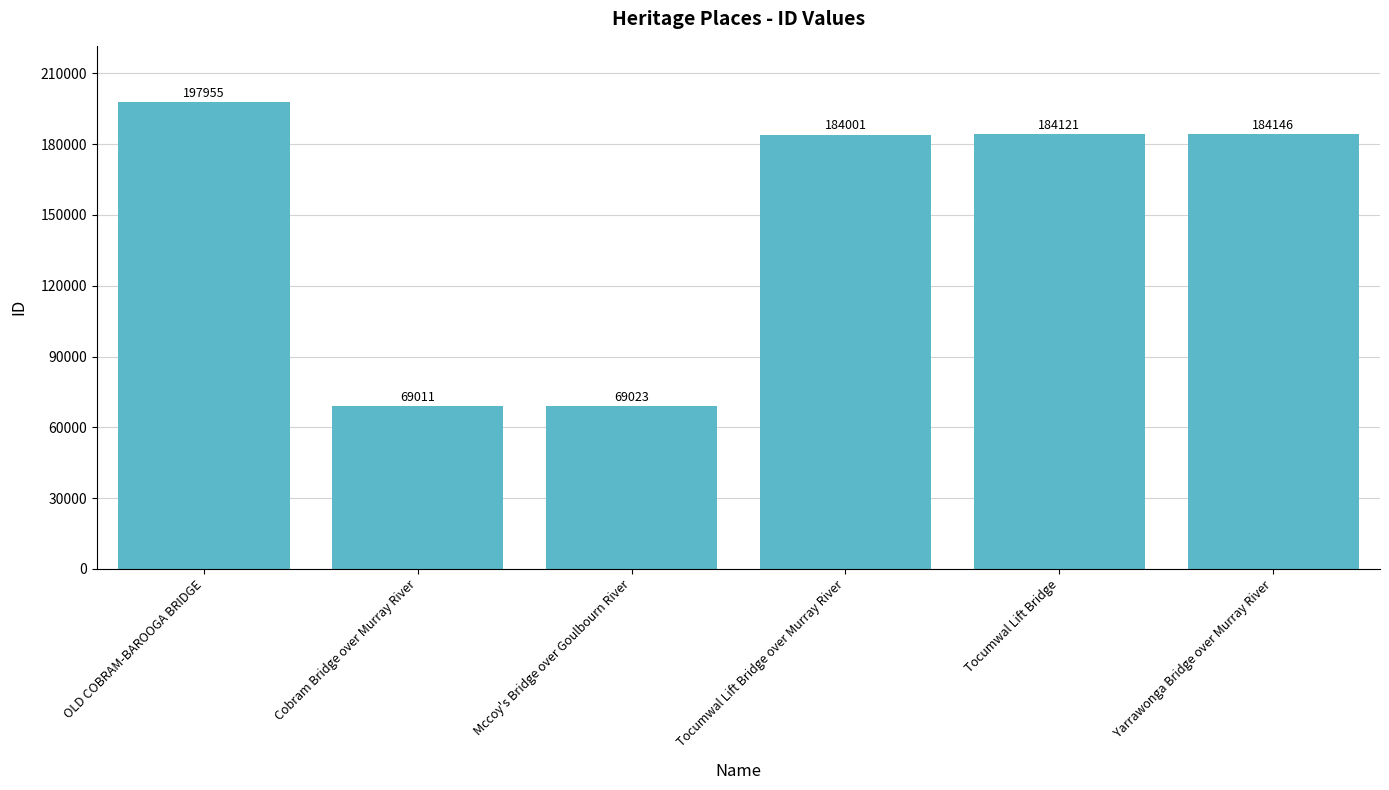

The value at Cobram Bridge over Murray River is 96039. True or false?

False